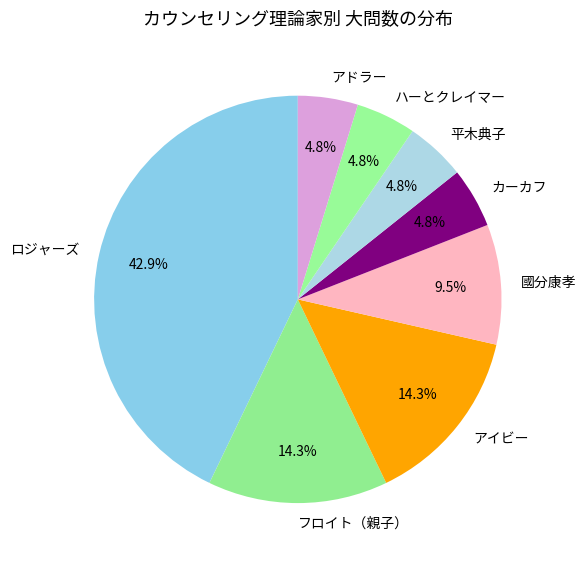

What percentage do 國分康孝 and カーカフ together represent?

14.3%